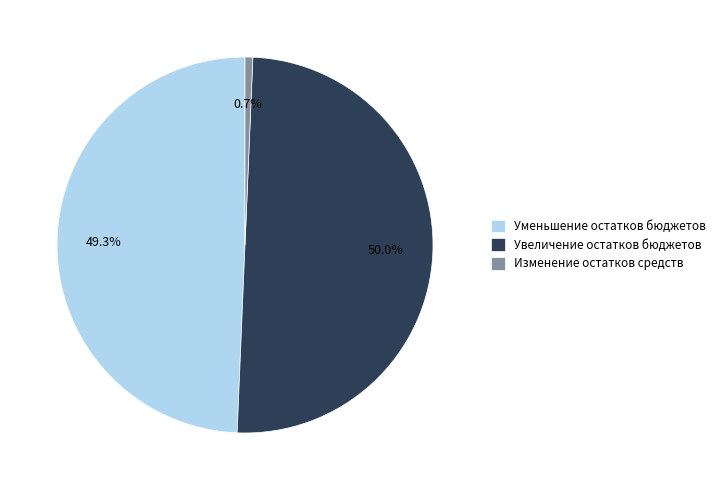

How many slices are in this pie chart?

3